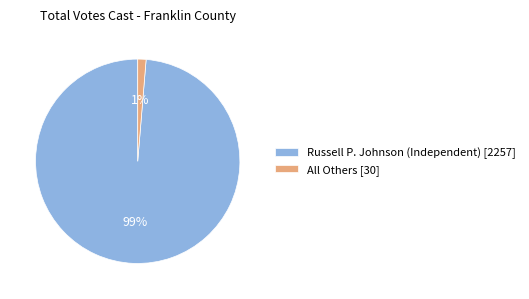

Which category accounts for the majority?

Russell P. Johnson (Independent)